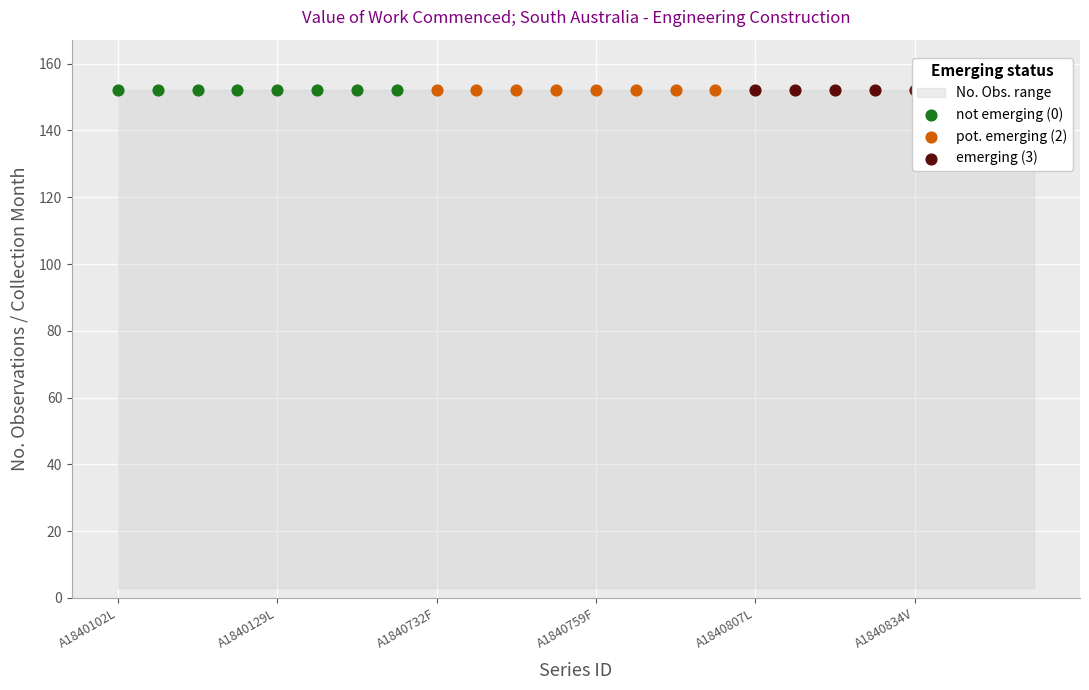

Which series has the largest total across all categories?

No. Obs.